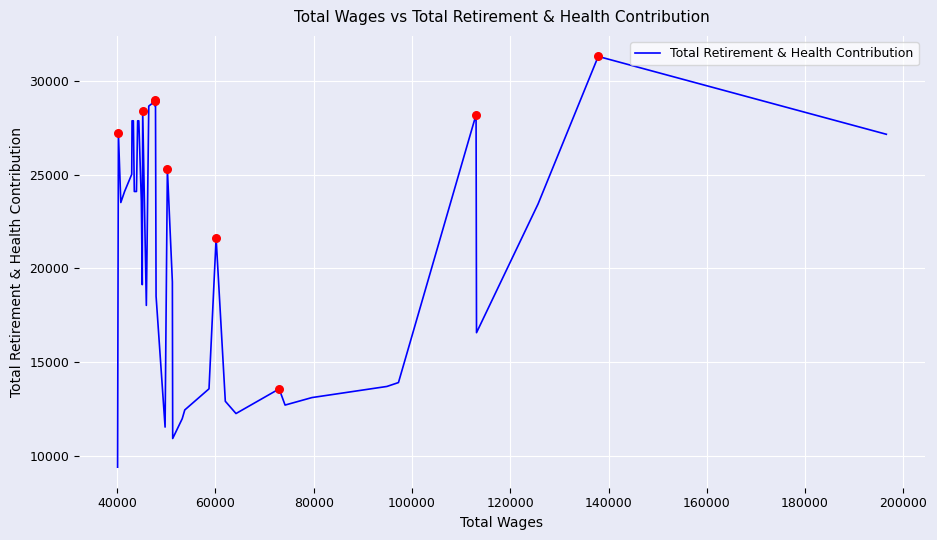

What is the difference between the maximum and minimum values?

21914